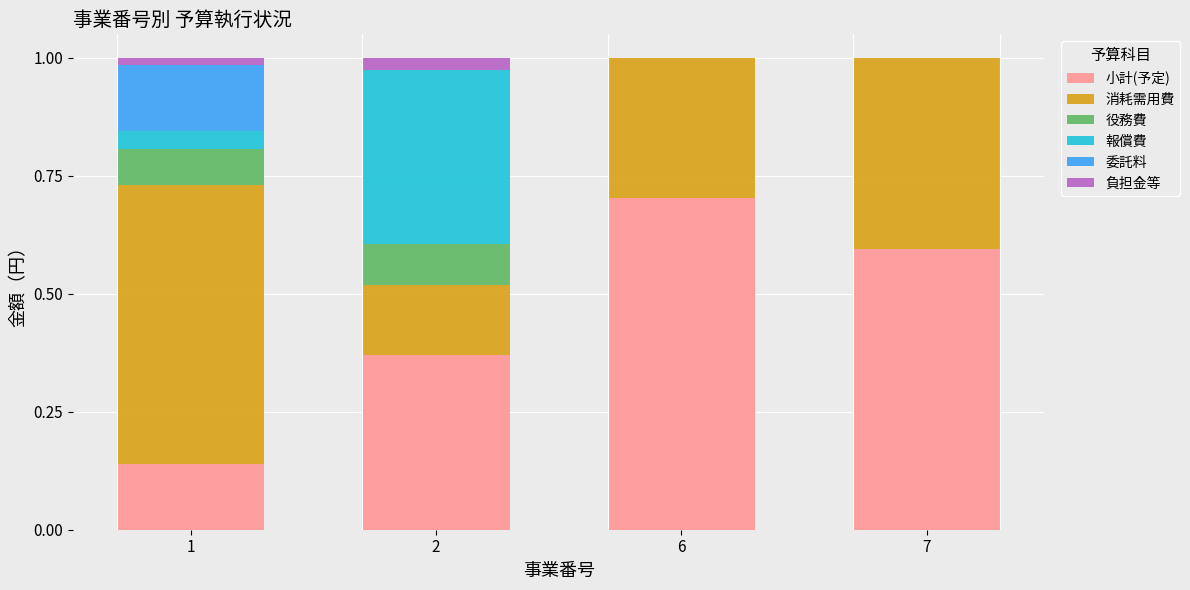

What is the sum of all 小計(予定) values?

1.8